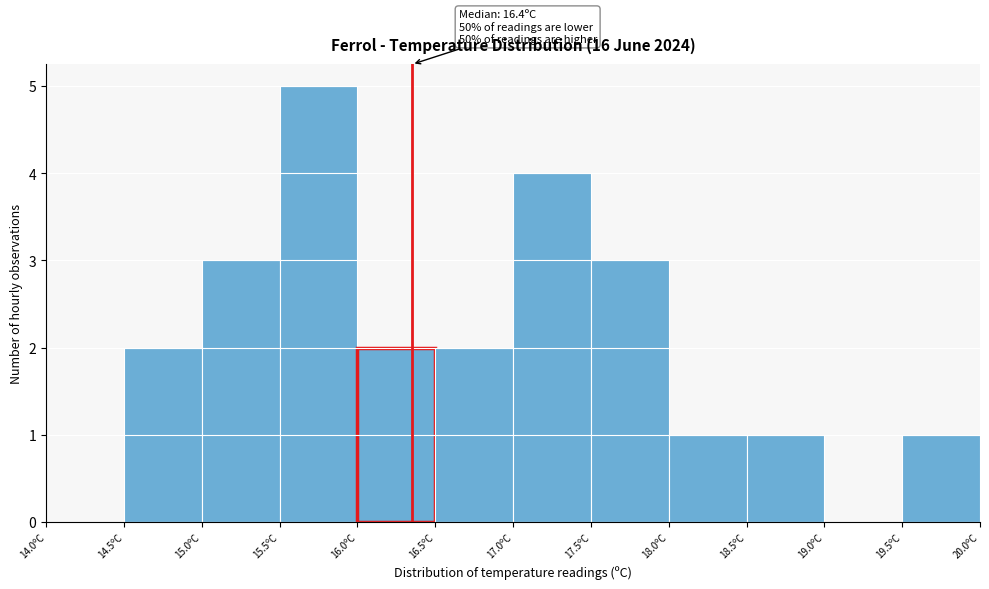

Which range on the x-axis has the tallest bar?

15.5 to 16.0